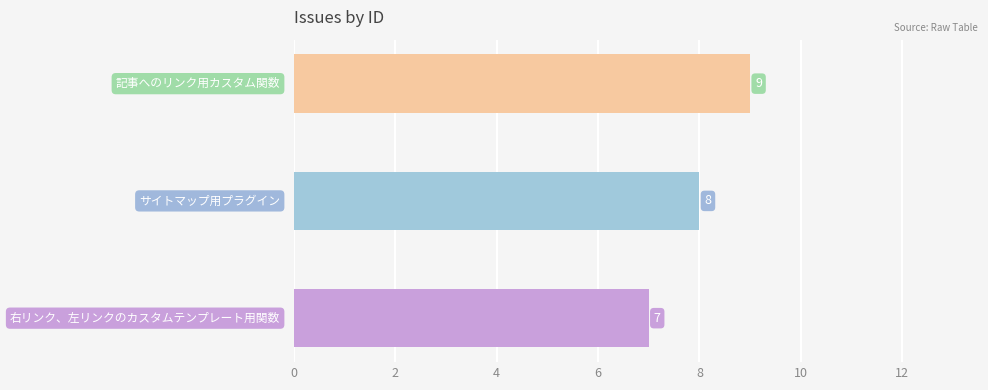

Reading bottom to top, transcribe all the data shown in this chart.

7	8	9